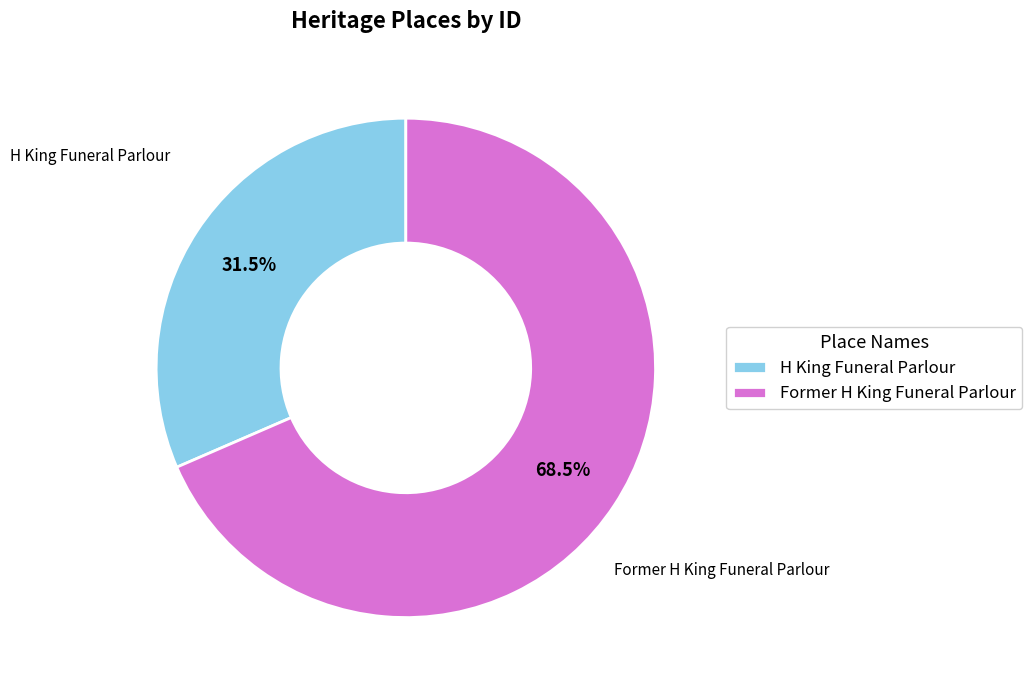

Is it true that Former H King Funeral Parlour is 57% of the pie?

False